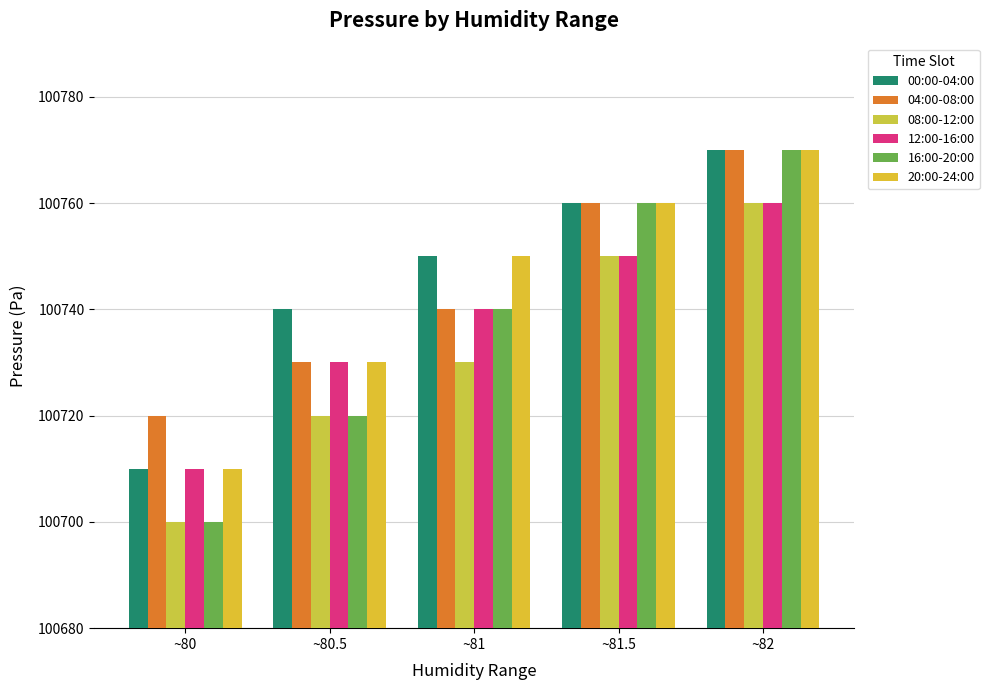

Reading left to right, extract all data points from this chart.

00:00-04:00: ~80=100710	~80.5=100740	~81=100750	~81.5=100760	~82=100770
04:00-08:00: ~80=100720	~80.5=100730	~81=100740	~81.5=100760	~82=100770
08:00-12:00: ~80=100700	~80.5=100720	~81=100730	~81.5=100750	~82=100760
12:00-16:00: ~80=100710	~80.5=100730	~81=100740	~81.5=100750	~82=100760
16:00-20:00: ~80=100700	~80.5=100720	~81=100740	~81.5=100760	~82=100770
20:00-24:00: ~80=100710	~80.5=100730	~81=100750	~81.5=100760	~82=100770